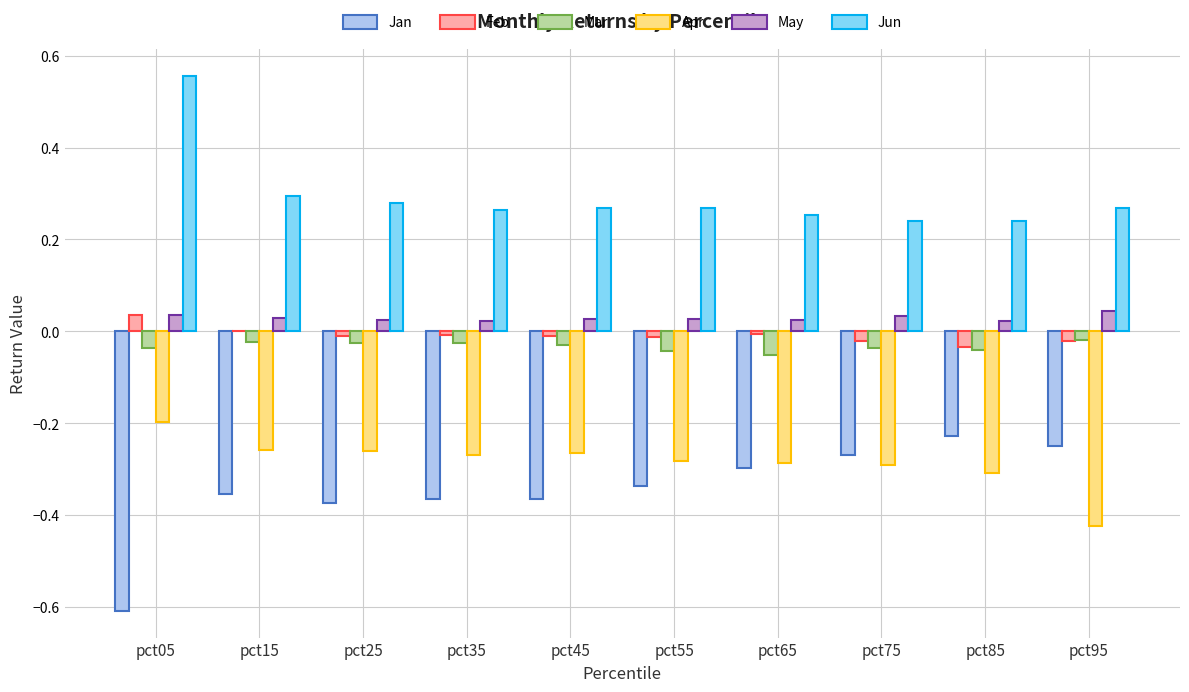

Is it true that Mar equals -0.0 at pct05?

True